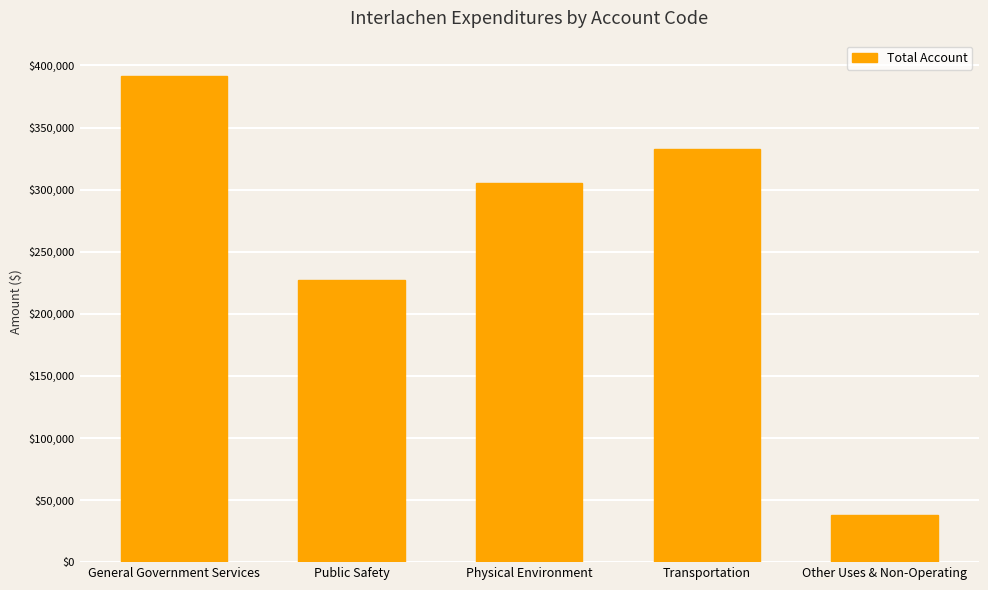

What is the difference between the maximum and second lowest values?

164082